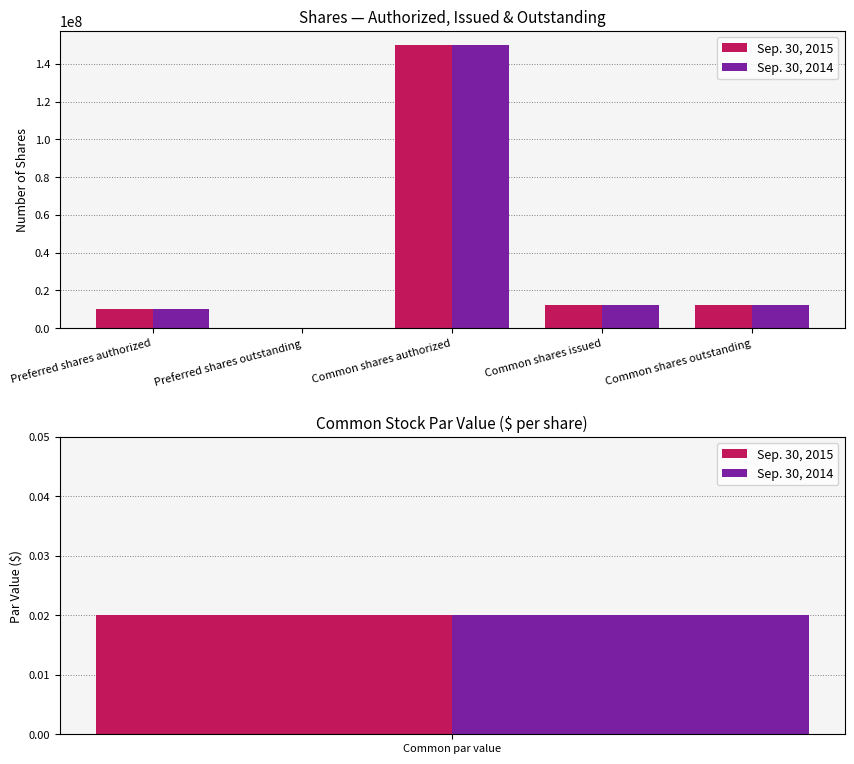

How many bars are there in total?

10